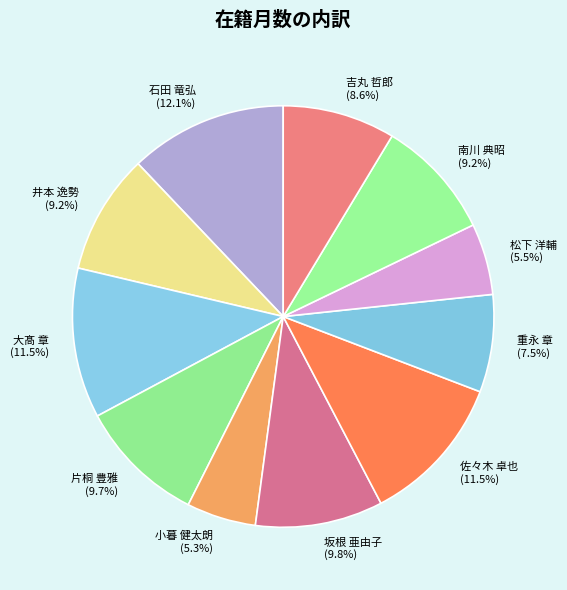

How many segments does this pie chart have?

11